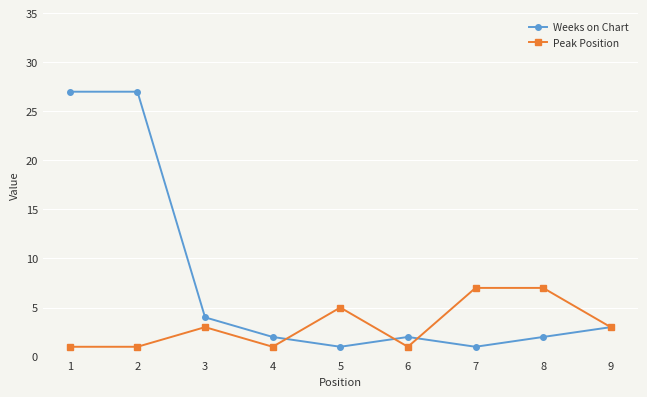

Which series has the widest spread of values?

Weeks on Chart